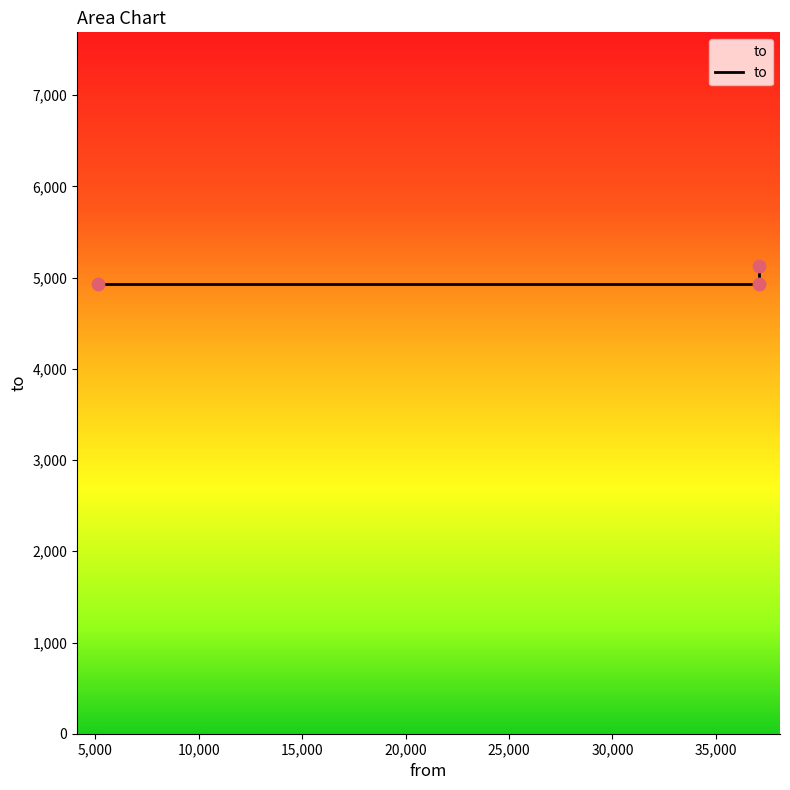

Approximately how many times larger is the value at 5126 compared to 37098?

1.0